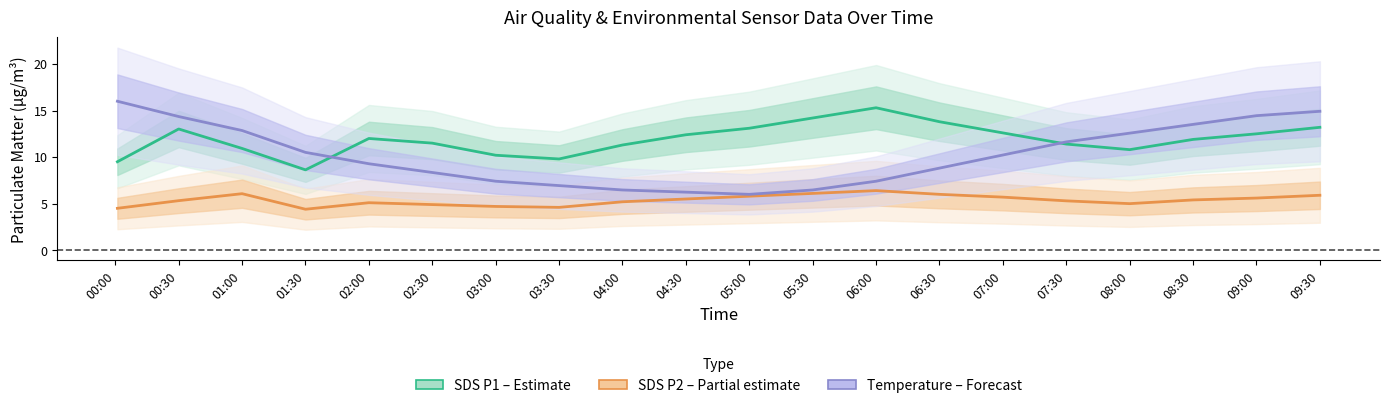

At which category is the sum across all series the highest?

09:30